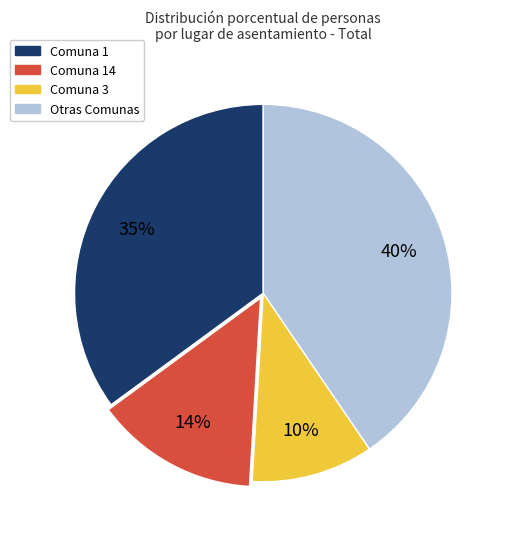

Is there a majority slice in this chart?

No